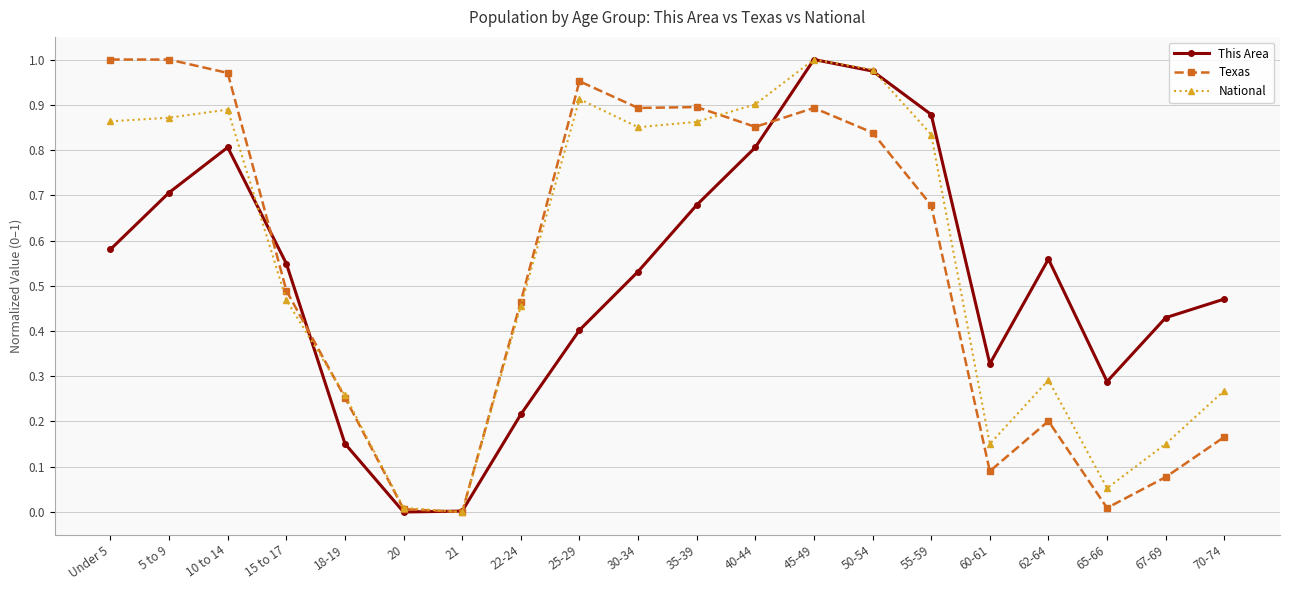

Which series changed the most between 5 to 9 and 55-59?

Texas